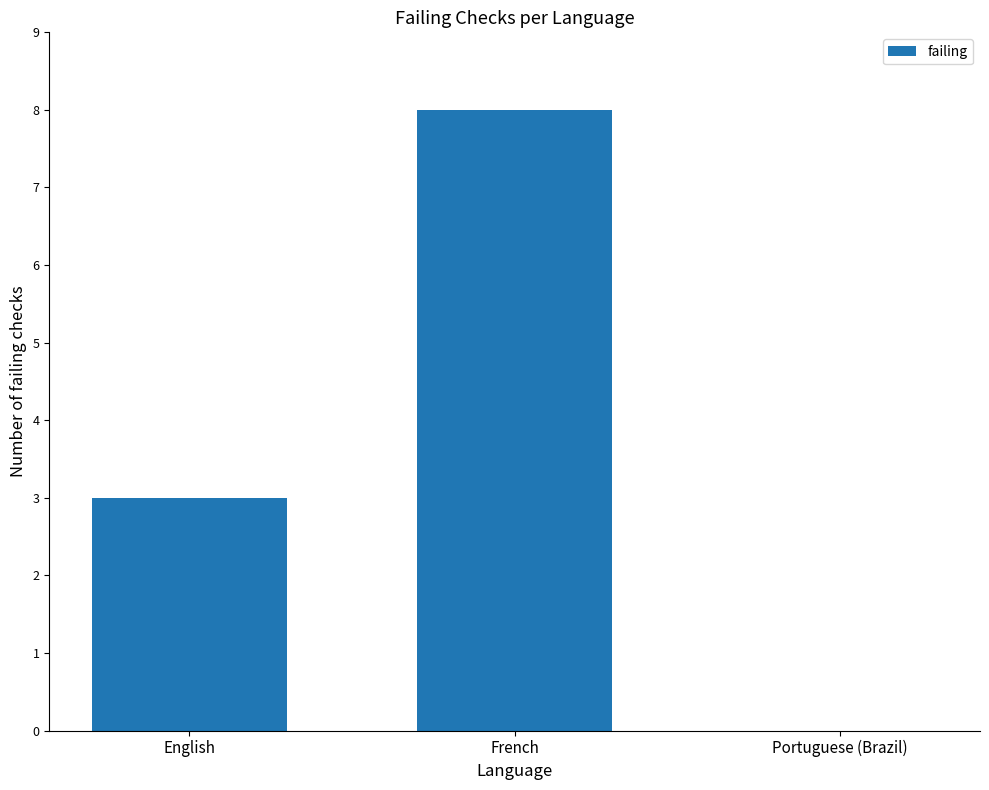

The value at English is 5. True or false?

False